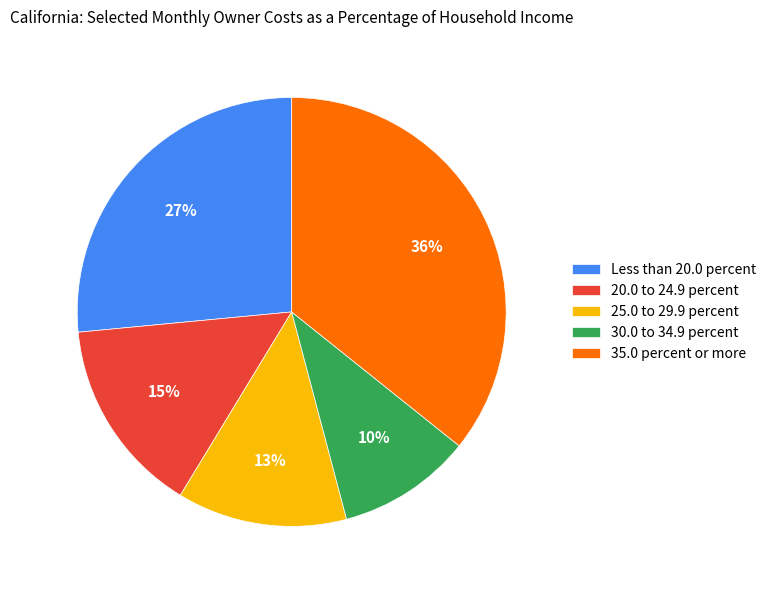

Which slice is the smallest?

30.0 to 34.9 percent